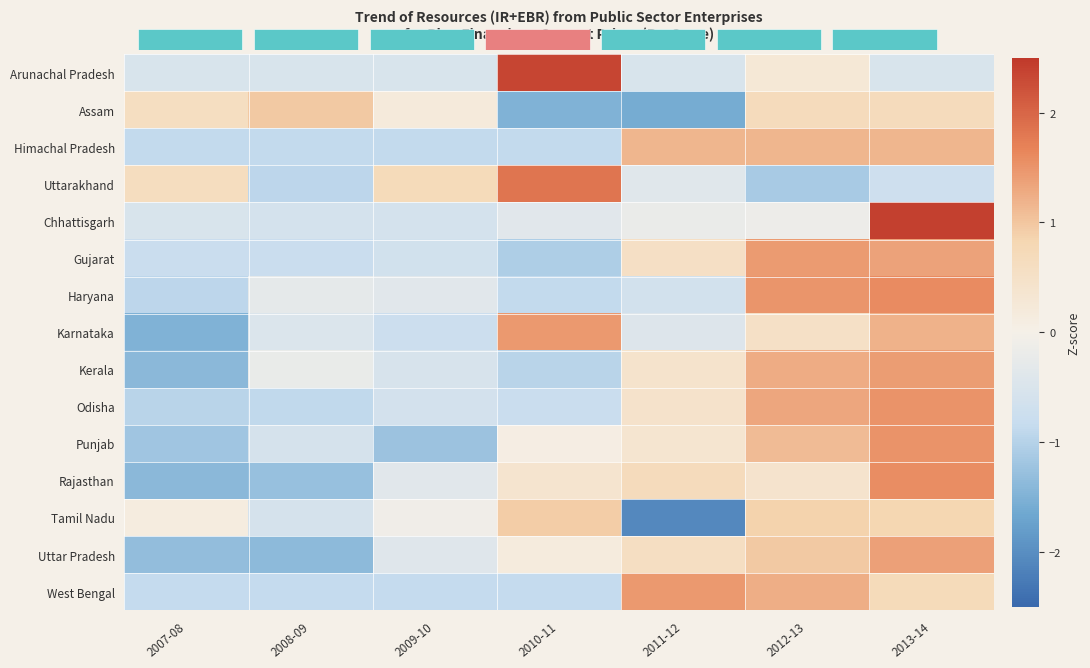

How many values in the Kerala series exceed 0?

3